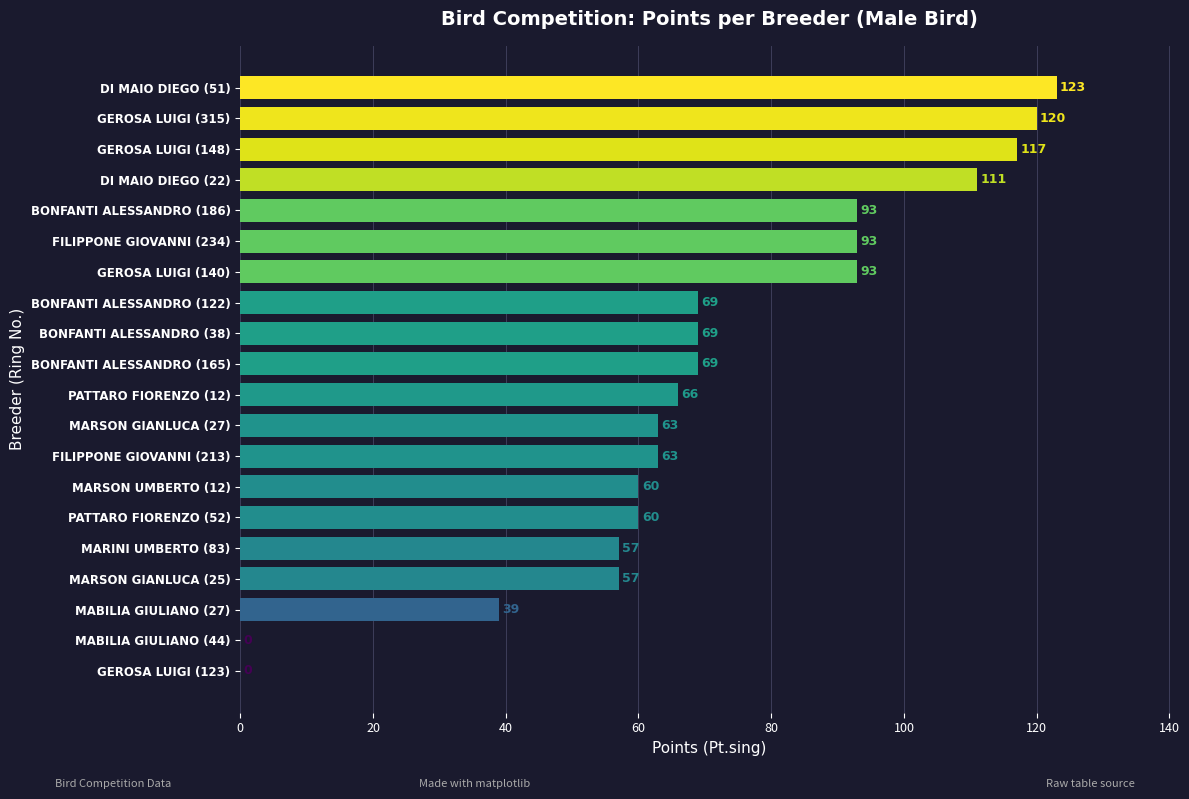

What is the change in value from FILIPPONE GIOVANNI (213) to BONFANTI ALESSANDRO (38)?

+6